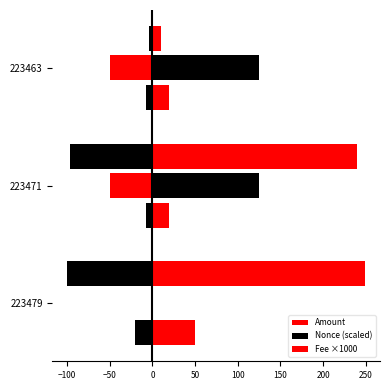

What is the average value of the Fee ×1000 series?

30.0